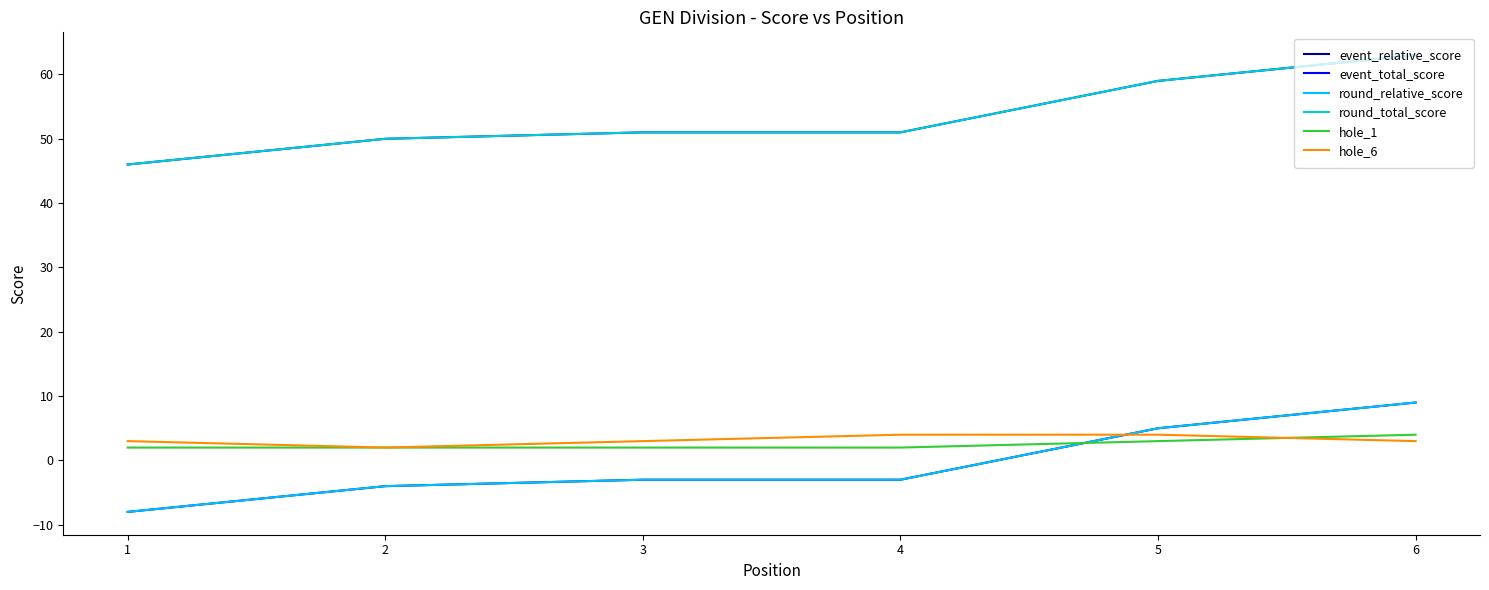

Where is the first local minimum for hole_6?

2